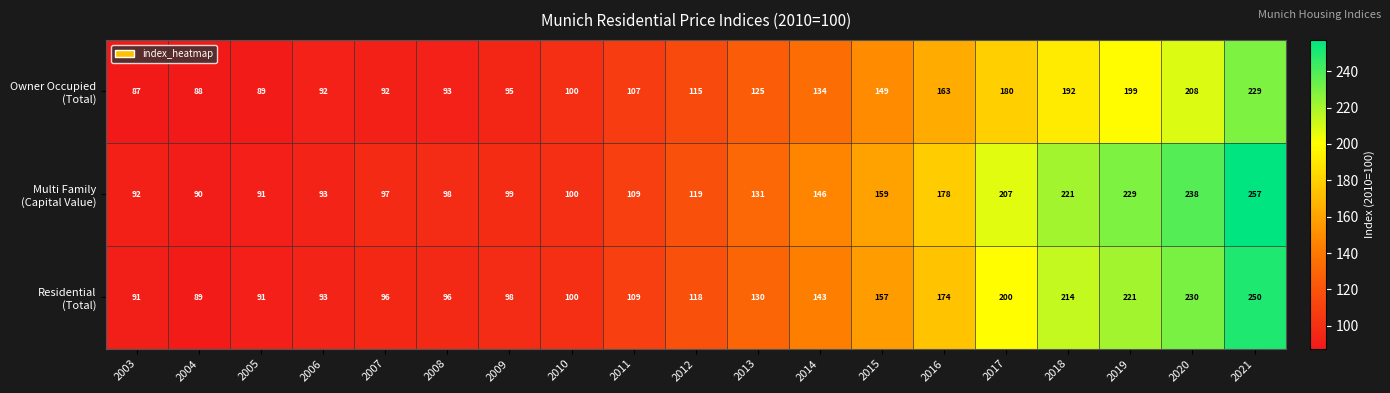

At which category does the chart reach its minimum across all series?

2003